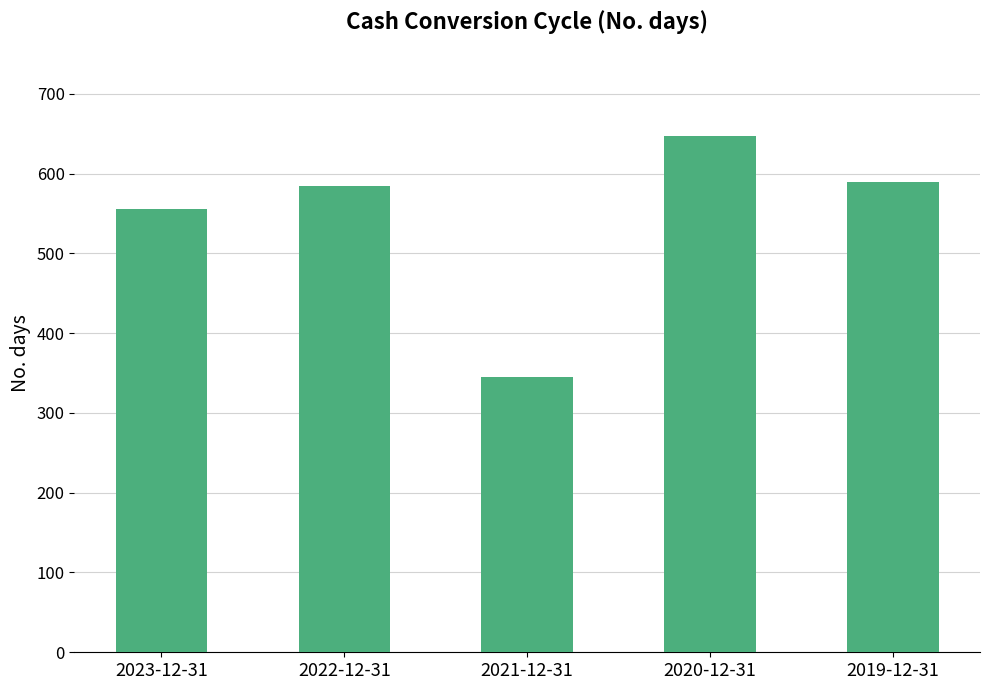

What is the label of the 1st bar from the left?

2023-12-31